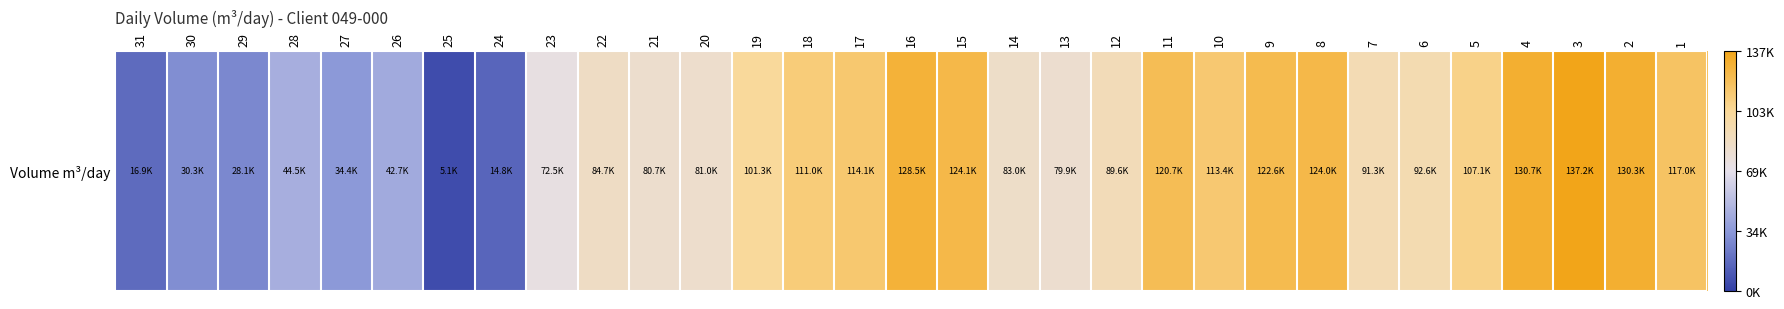

What is the minimum value shown in the chart?

5090.0